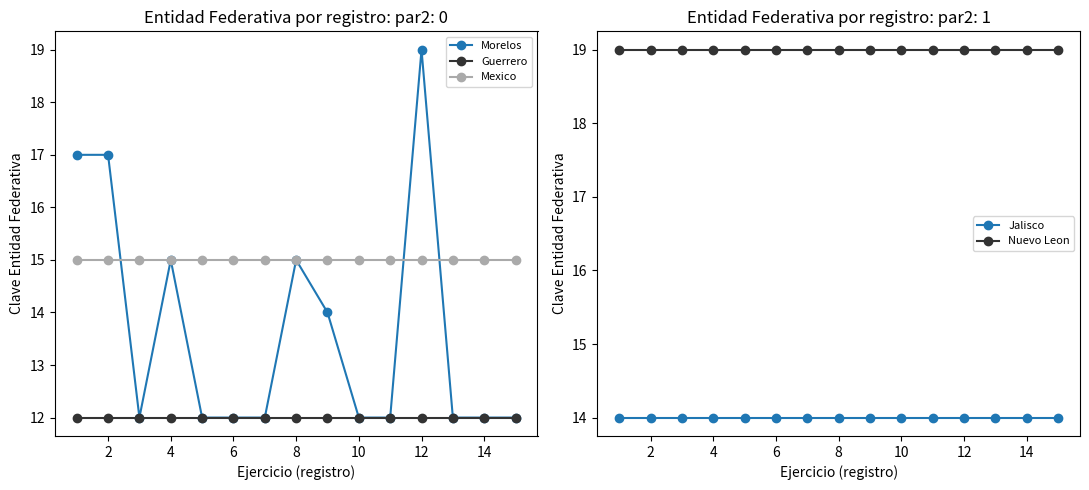

The Morelos series shows 21 at 14. True or false?

False